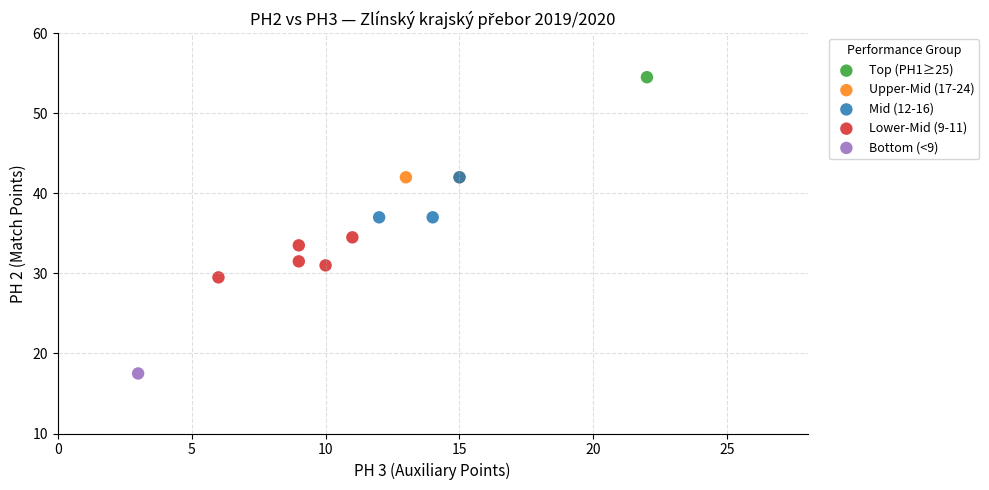

What are all the series names shown in the legend?

Top (PH1≥25), Upper-Mid (17-24), Mid (12-16), Lower-Mid (9-11), Bottom (<9)